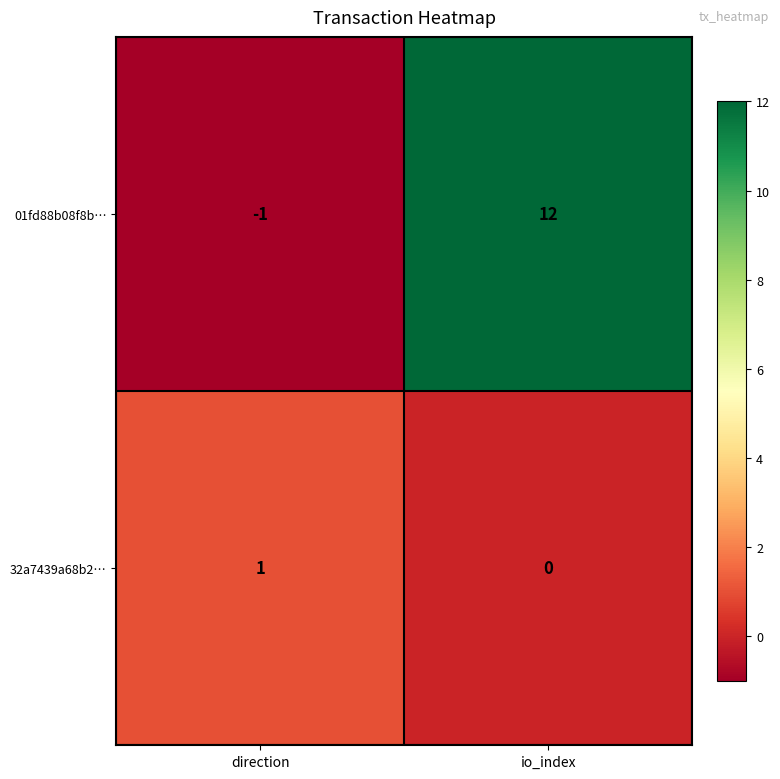

Reading left to right, transcribe all the data shown in this chart.

01fd88b08f8b…: direction=-1	io_index=12
32a7439a68b2…: direction=1	io_index=0